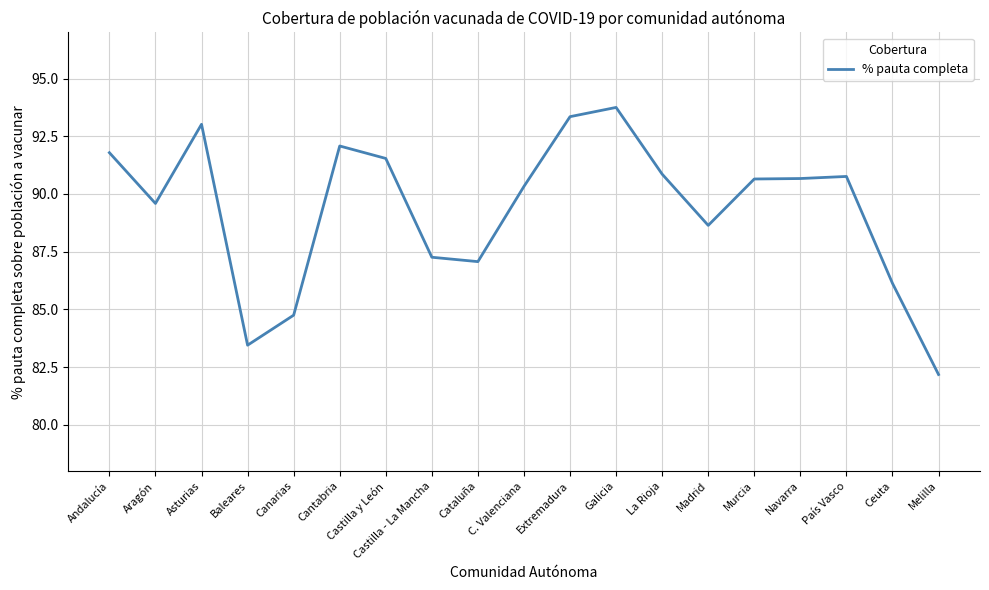

Between Canarias and Navarra, which is larger?

Navarra